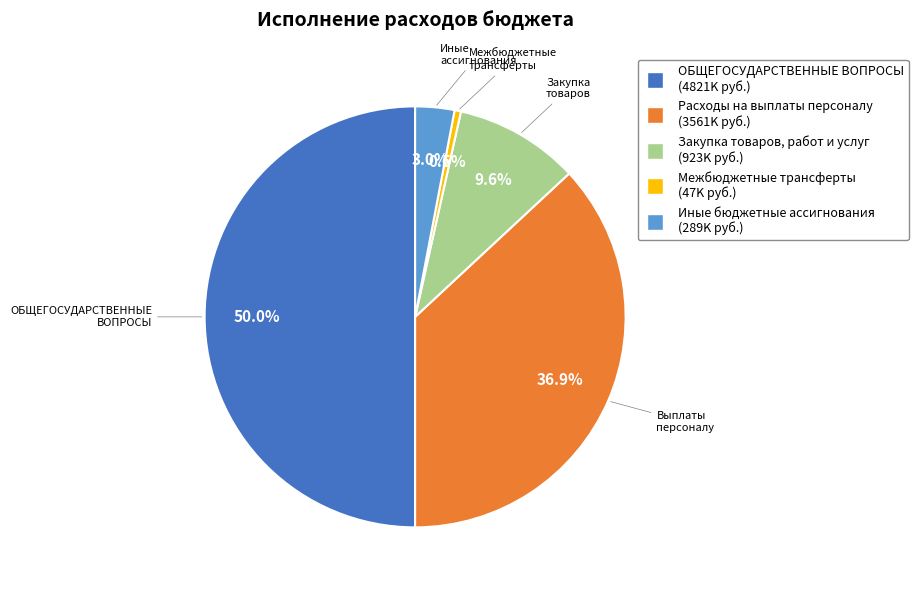

How many segments does this pie chart have?

5